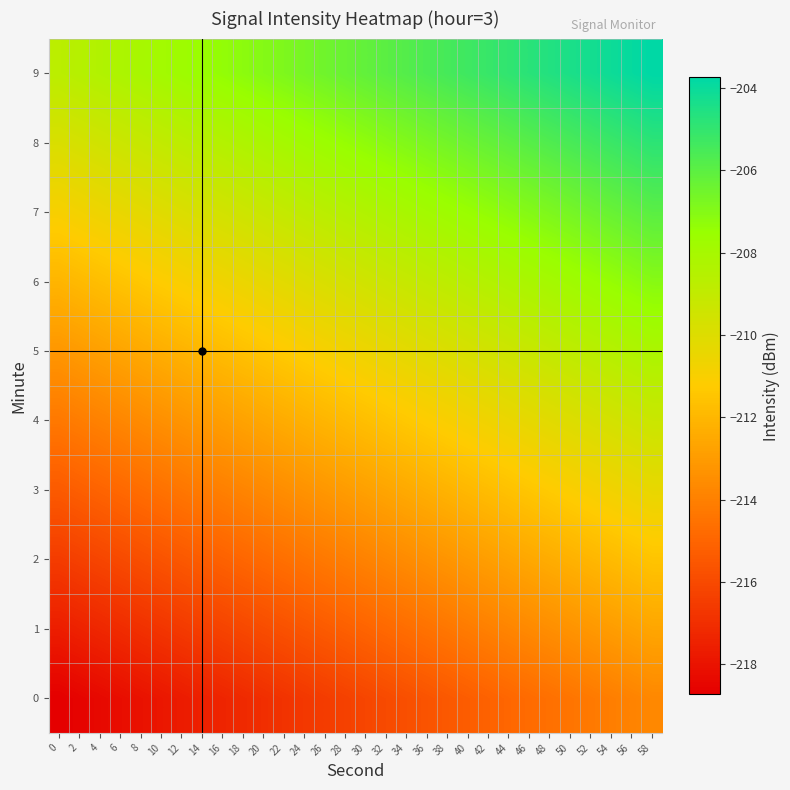

Which category has the highest value across all series?

58